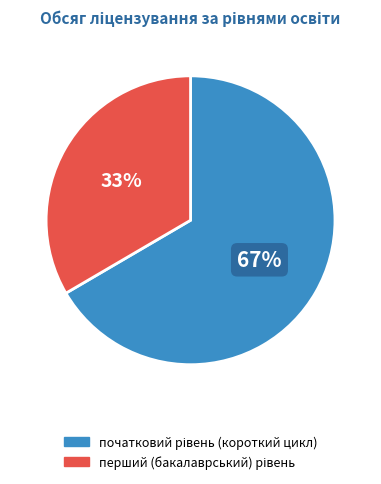

To the nearest percent, what is the average slice percentage?

50%